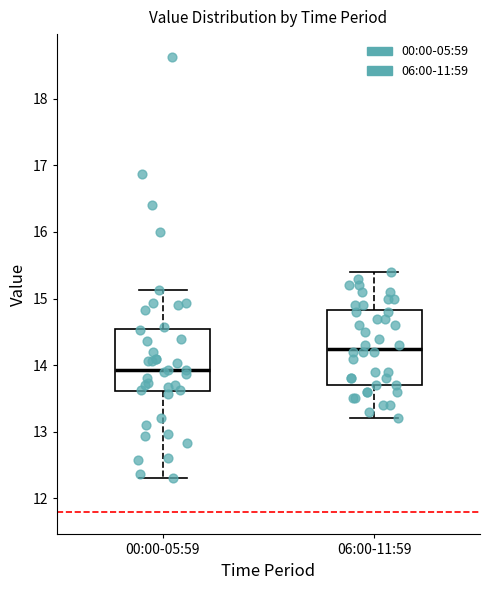

Reading left to right, read every box against the y-axis: the position of its median line, the range the box covers, and the ends of its whiskers. The values are not printed on the chart, so give them approximately, as read against the axis.

00:00-05:59: median 13.9, box 13.6 to 14.5, whiskers 12.3 to 15.1
06:00-11:59: median 14.3, box 13.7 to 14.8, whiskers 13.2 to 15.4